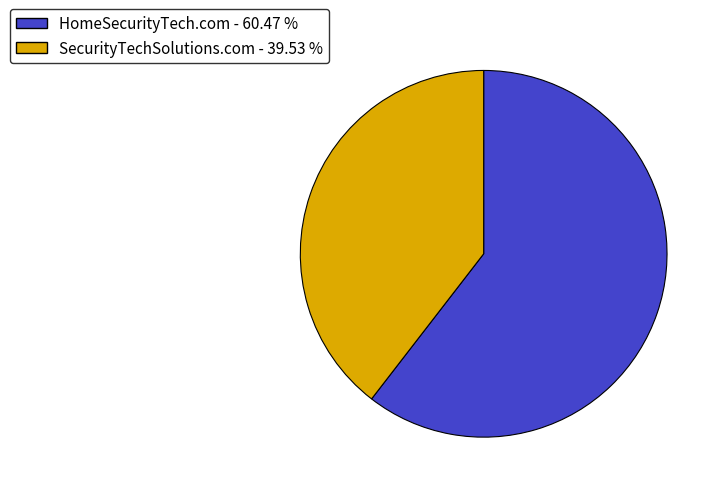

Which has a higher value, SecurityTechSolutions.com or HomeSecurityTech.com?

HomeSecurityTech.com